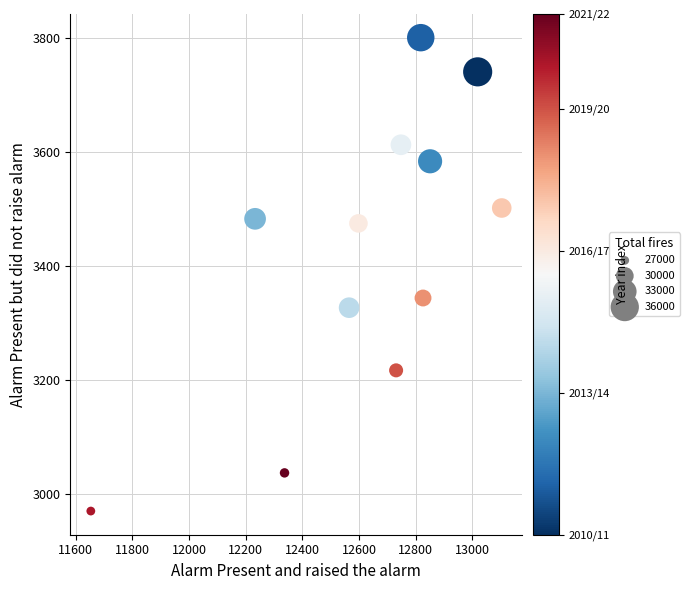

What is the range of X values (max minus min)?

1451